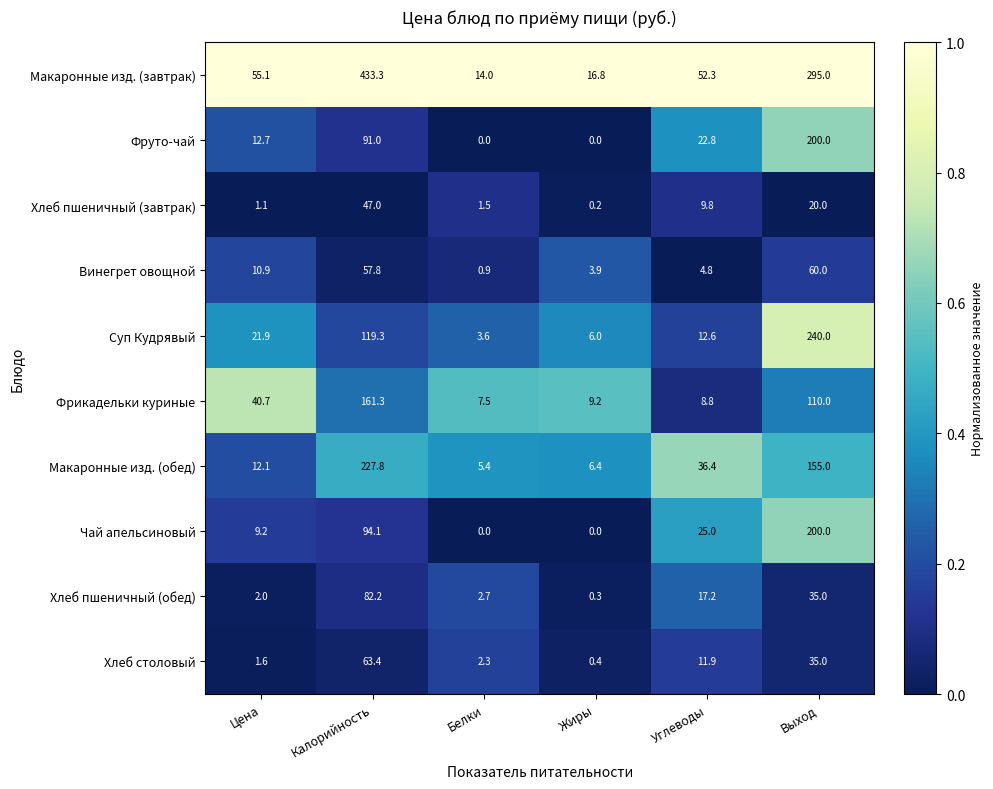

What is the maximum value shown in the chart?

433.3